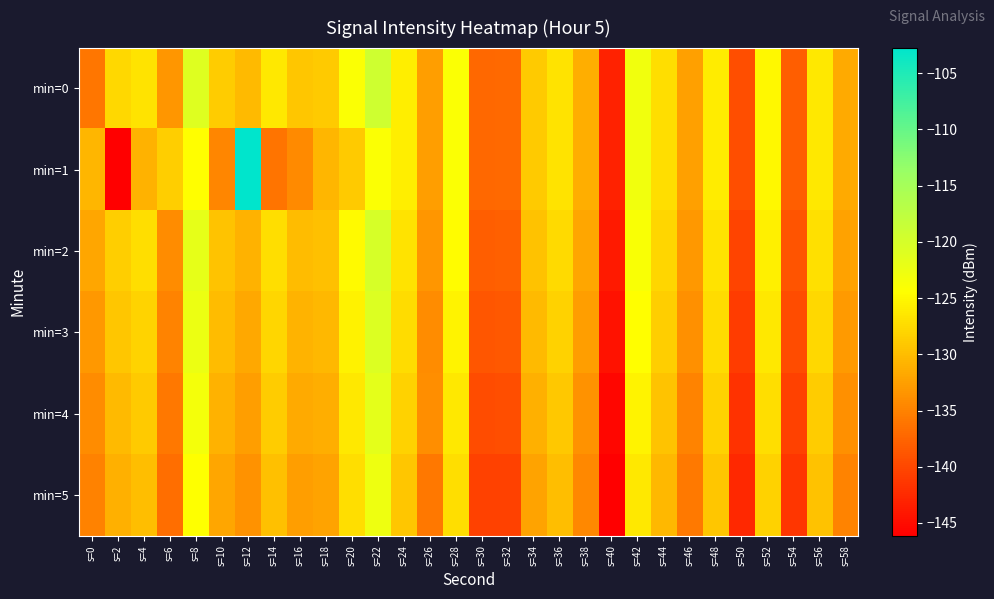

Between s=12 and s=48, which series saw the biggest shift?

min=1